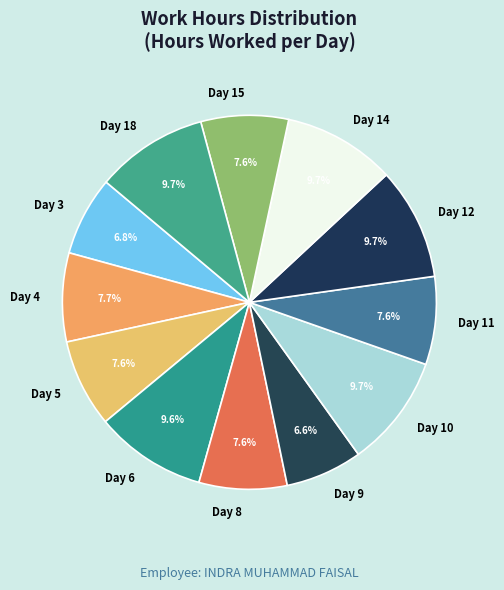

Is there any slice that represents more than half of the pie?

No